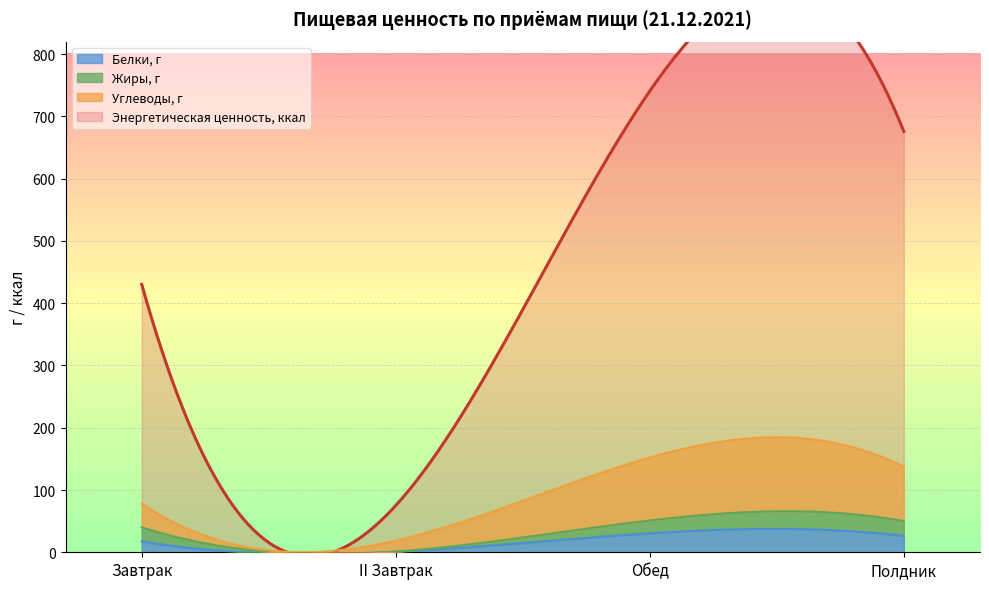

What is the average value of the Энергетическая ценность, ккал series?

480.4